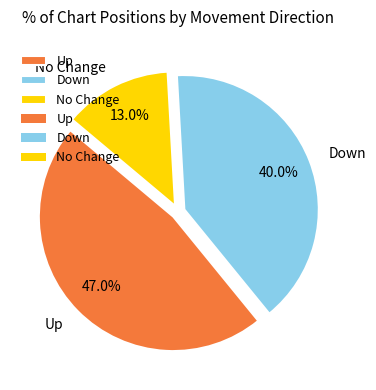

Which slice is the largest?

Up